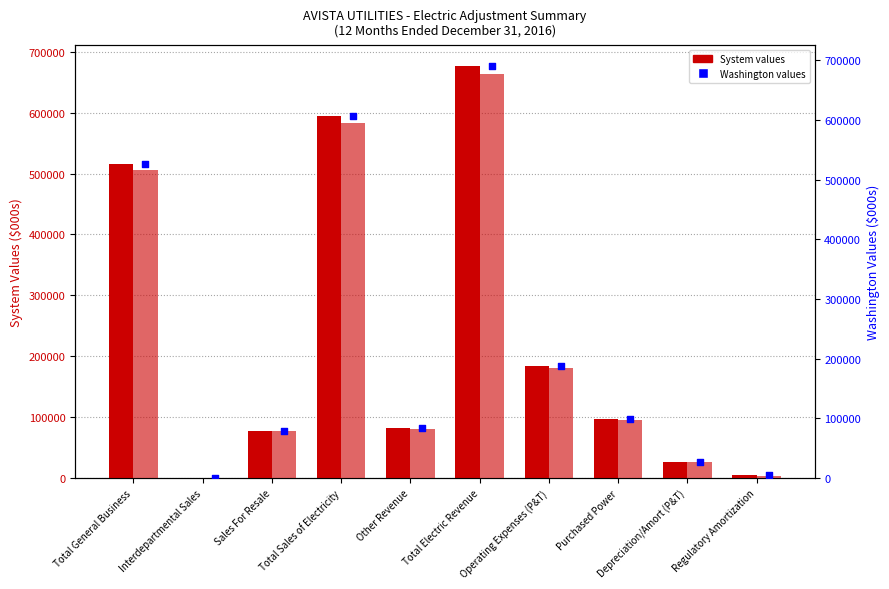

What are all the series names shown in the legend?

System, Washington